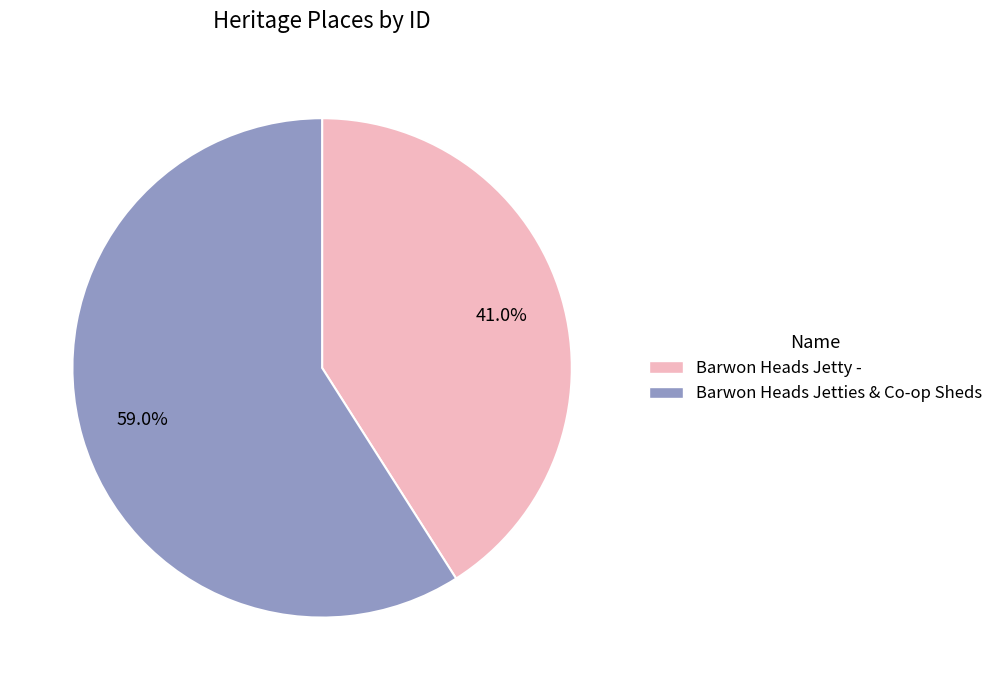

To the nearest percent, what is the average slice percentage?

50%